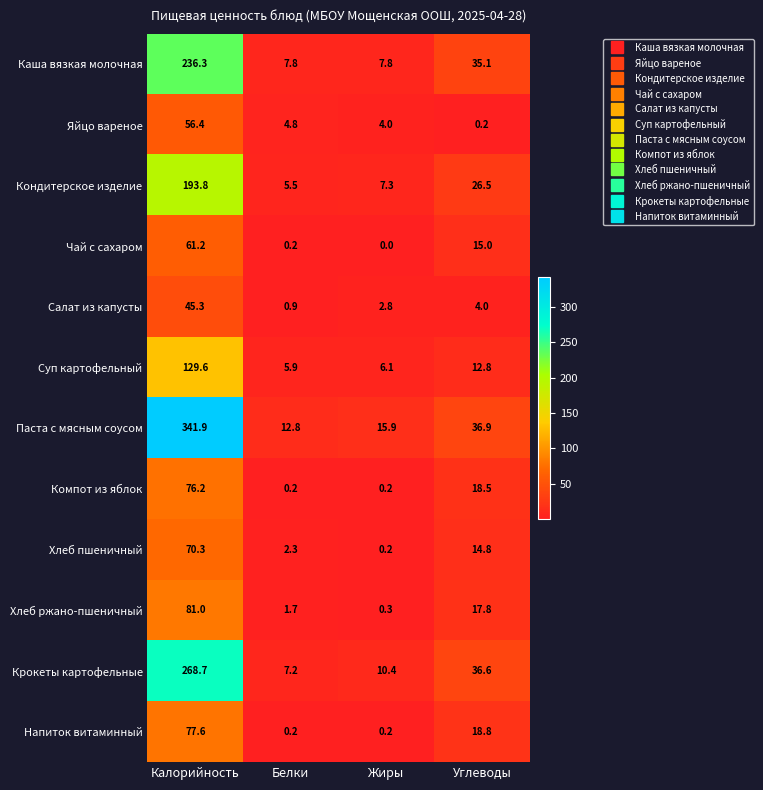

Is it true that Каша вязкая молочная equals 236.3 at Калорийность?

True